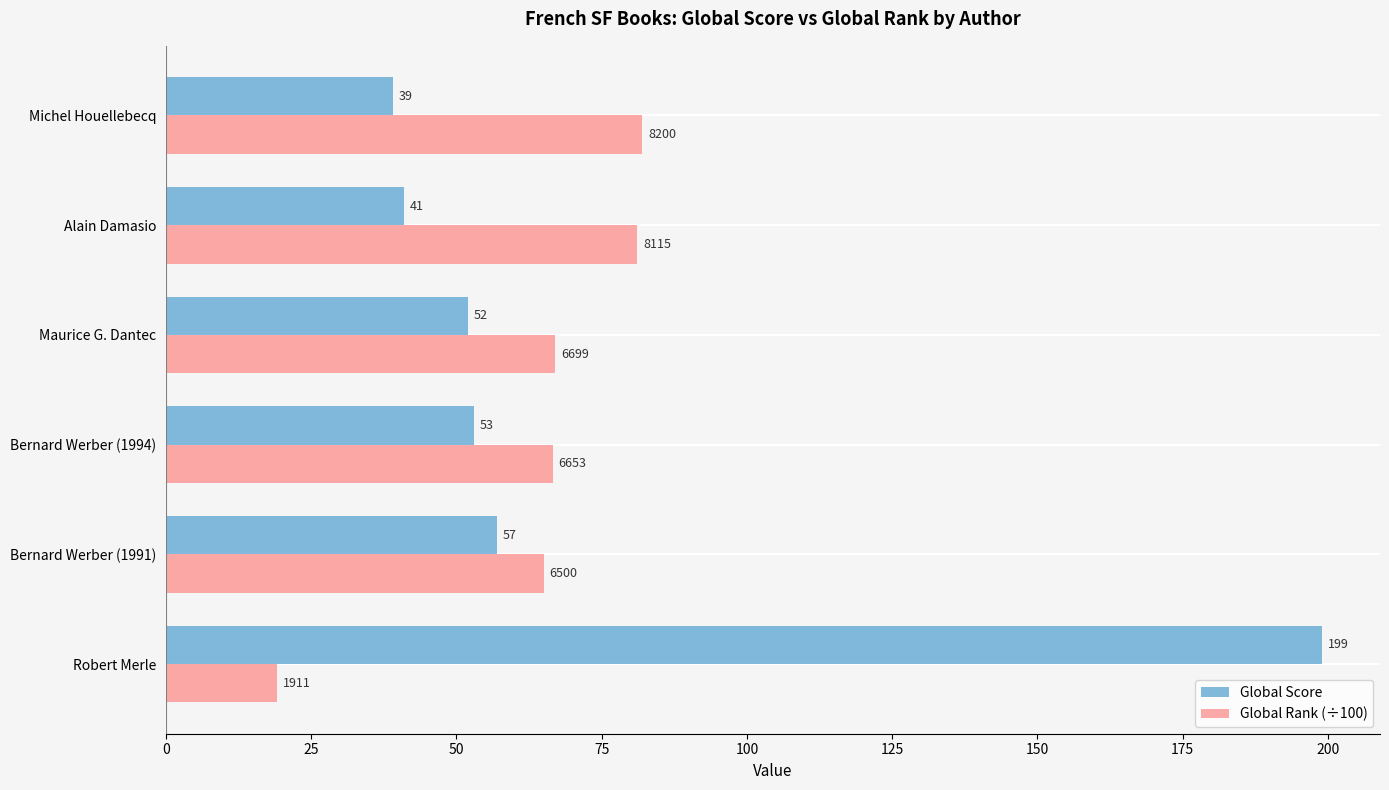

Rank the series at Robert Merle from highest to lowest value.

Global Score, Global Rank (÷100)